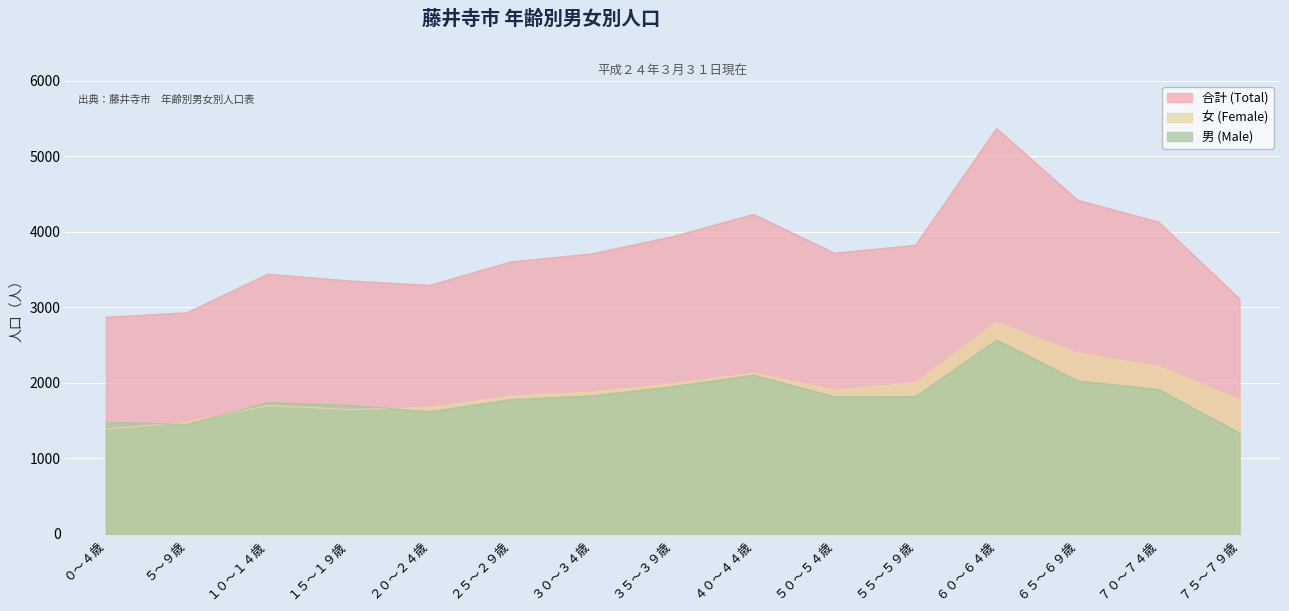

Between ２５～２９歳 and ７０～７４歳, which is larger?

７０～７４歳